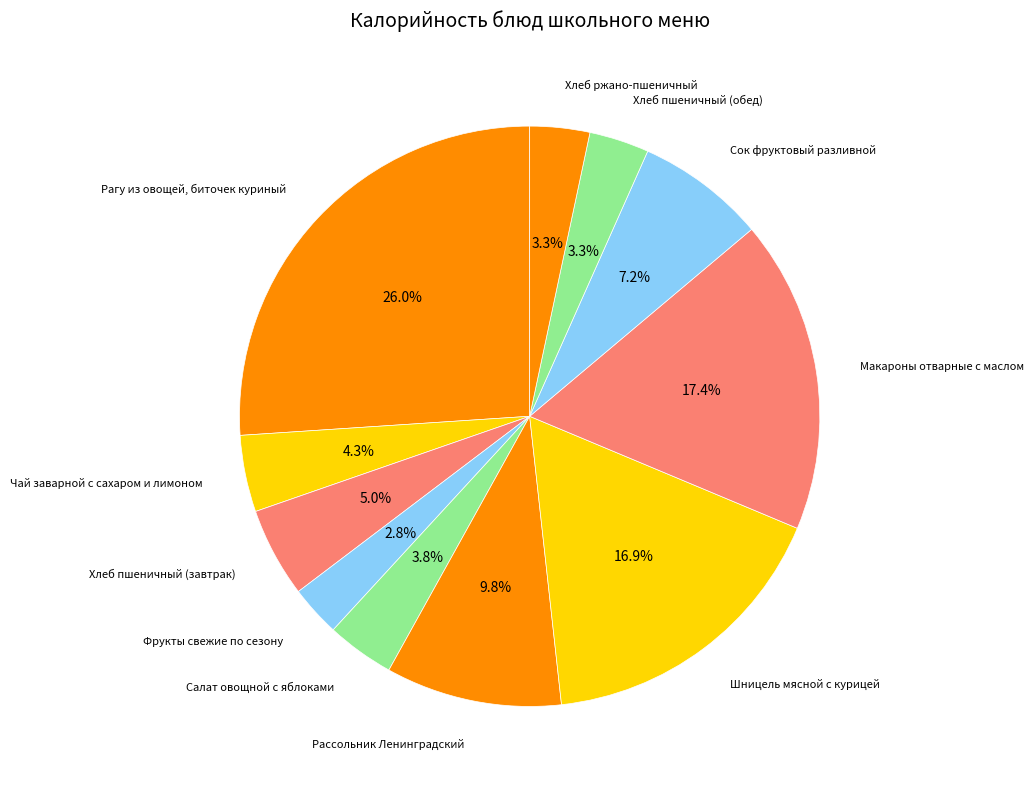

How many segments does this pie chart have?

11